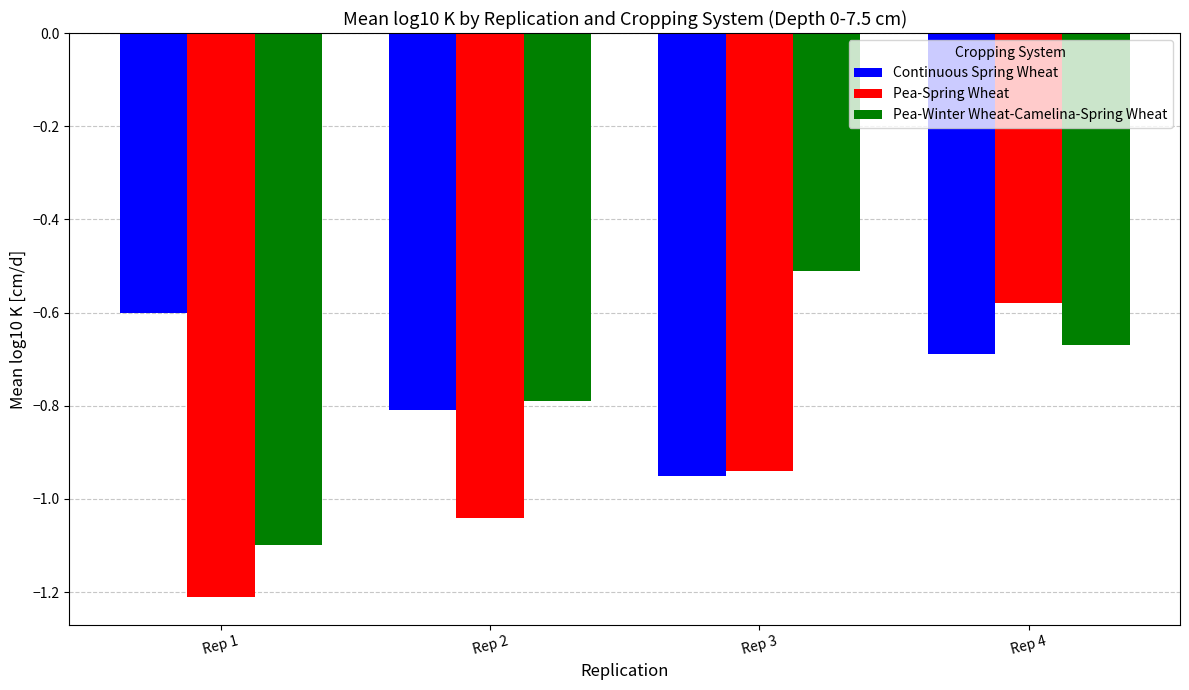

What is the approximate value of Pea-Winter Wheat-Camelina-Spring Wheat at Rep 1?

-1.1